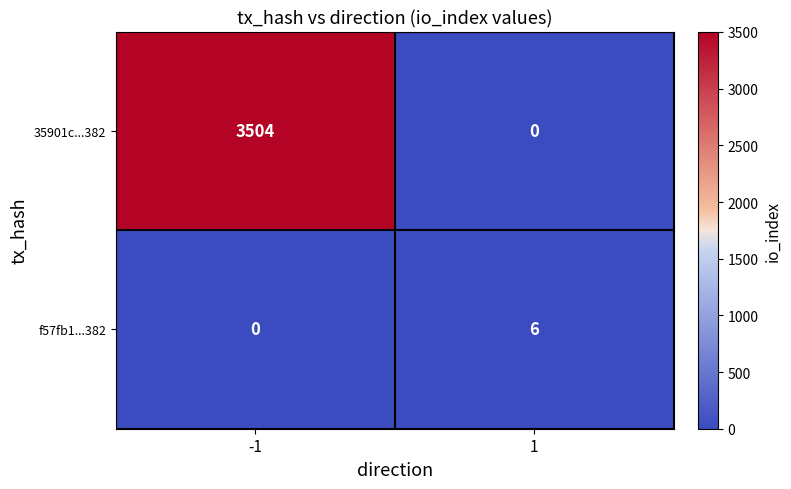

Which series has the largest total across all categories?

35901c...382